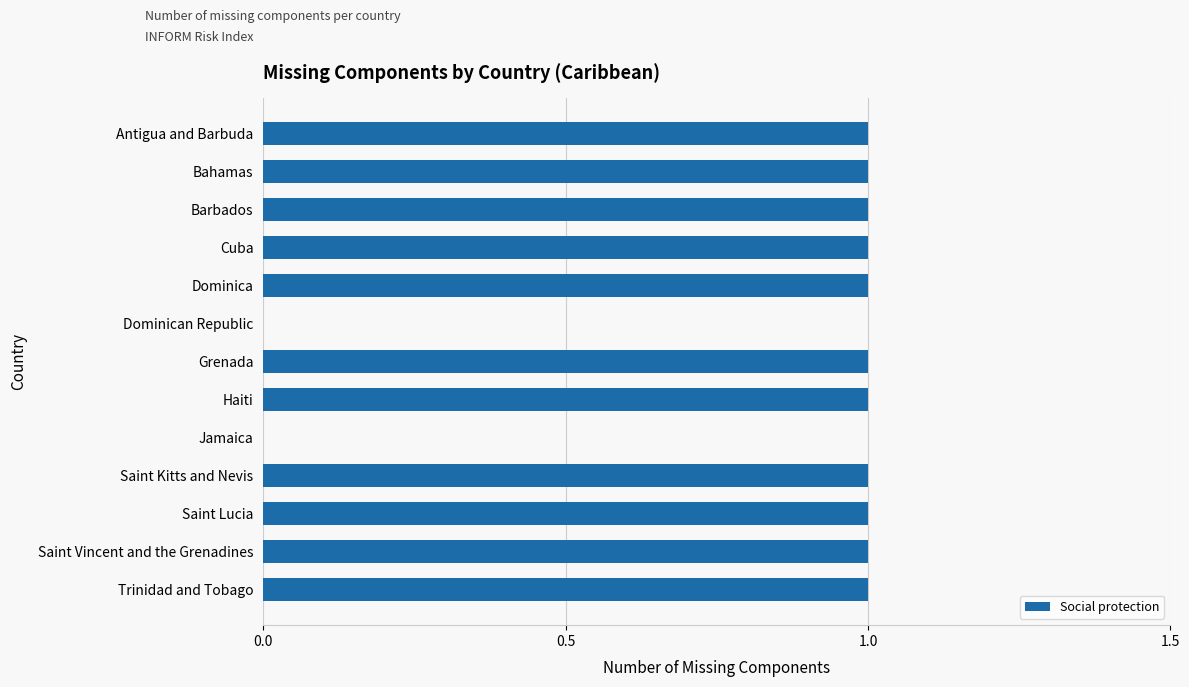

The chart shows a value of 2 at Barbados. True or false?

False